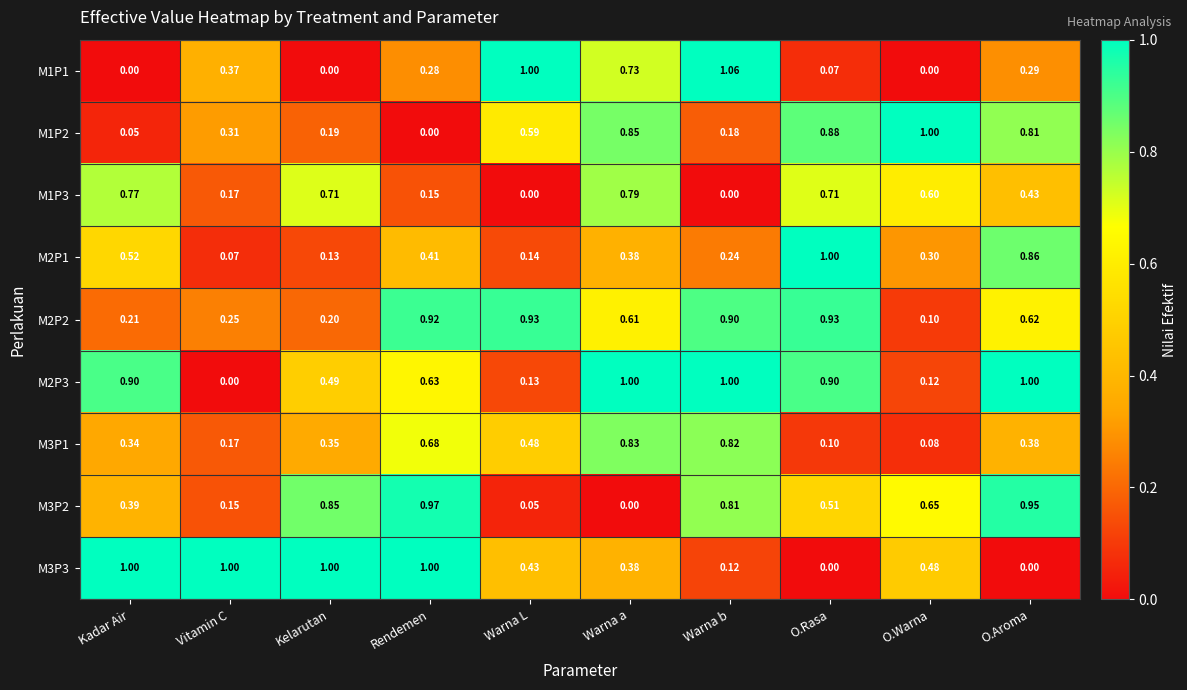

Which category has the highest value in the M2P1 series?

O.Rasa